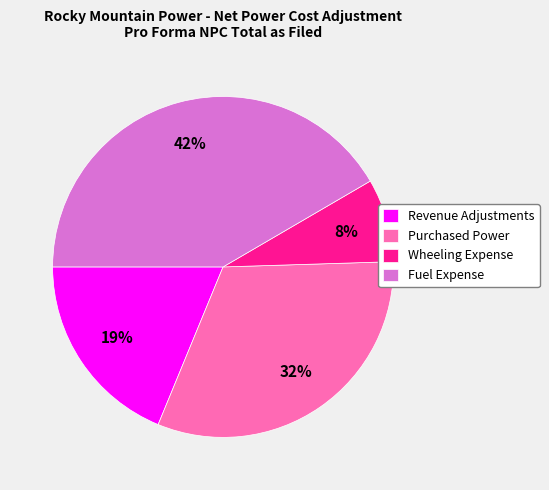

What percentage is the Wheeling Expense slice, to the nearest percent?

8%